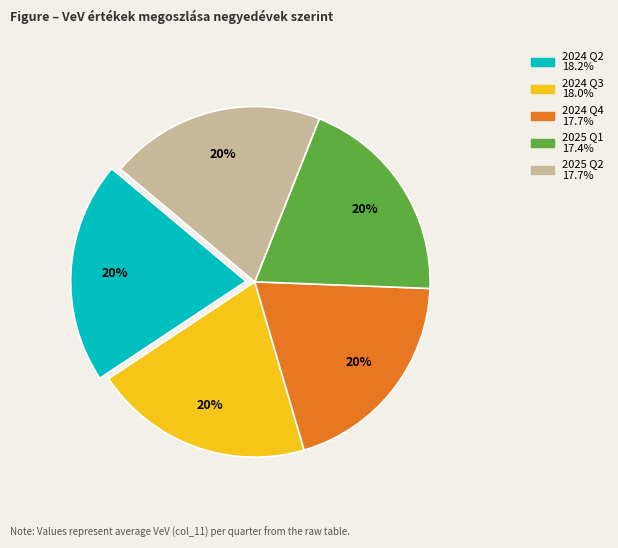

To the nearest percent, what is the average slice percentage?

20%